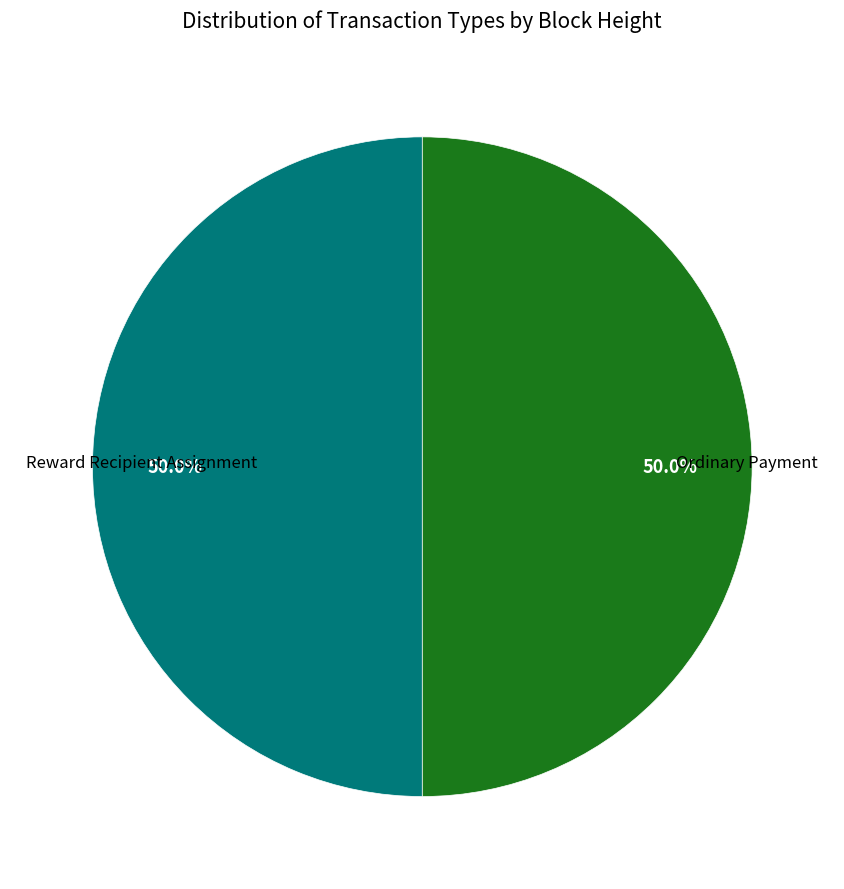

How many slices are in this pie chart?

2